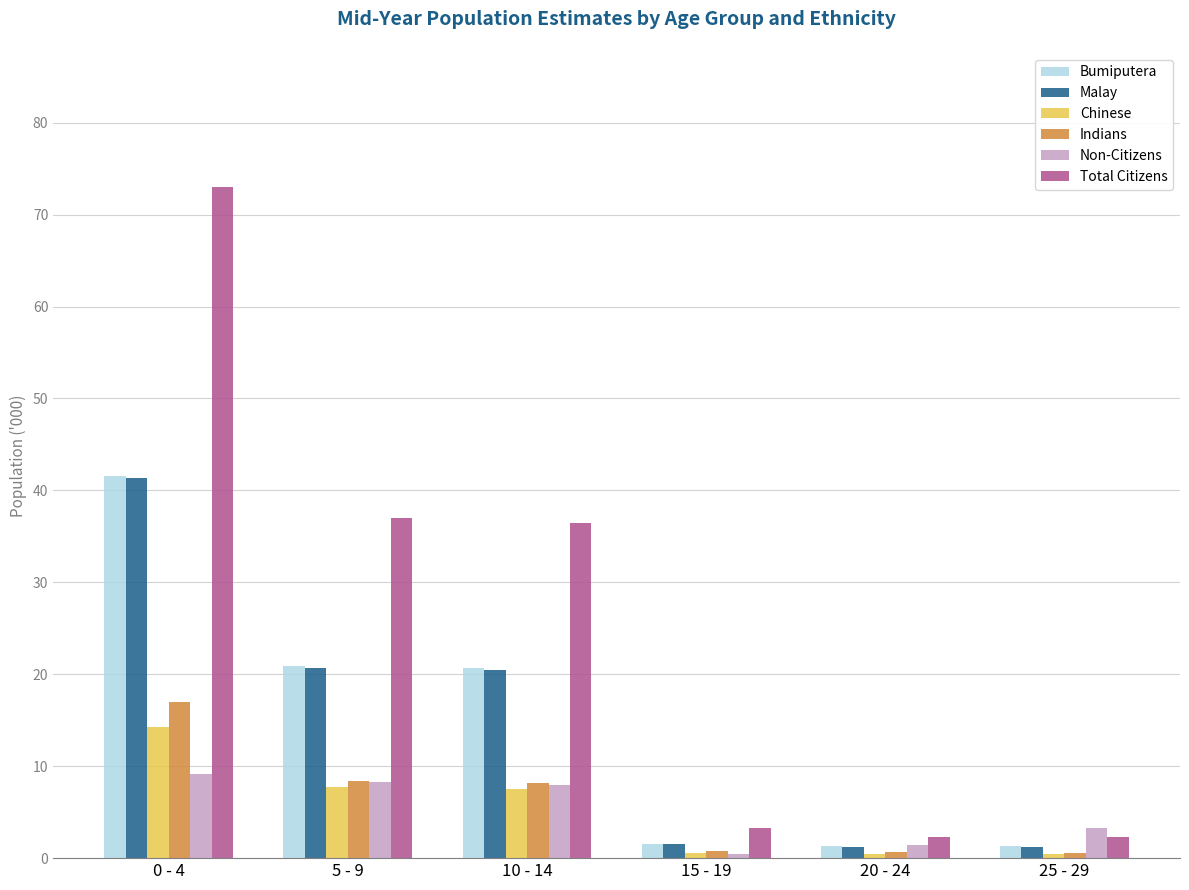

What is the label of the 5th bar from the left?

20 - 24